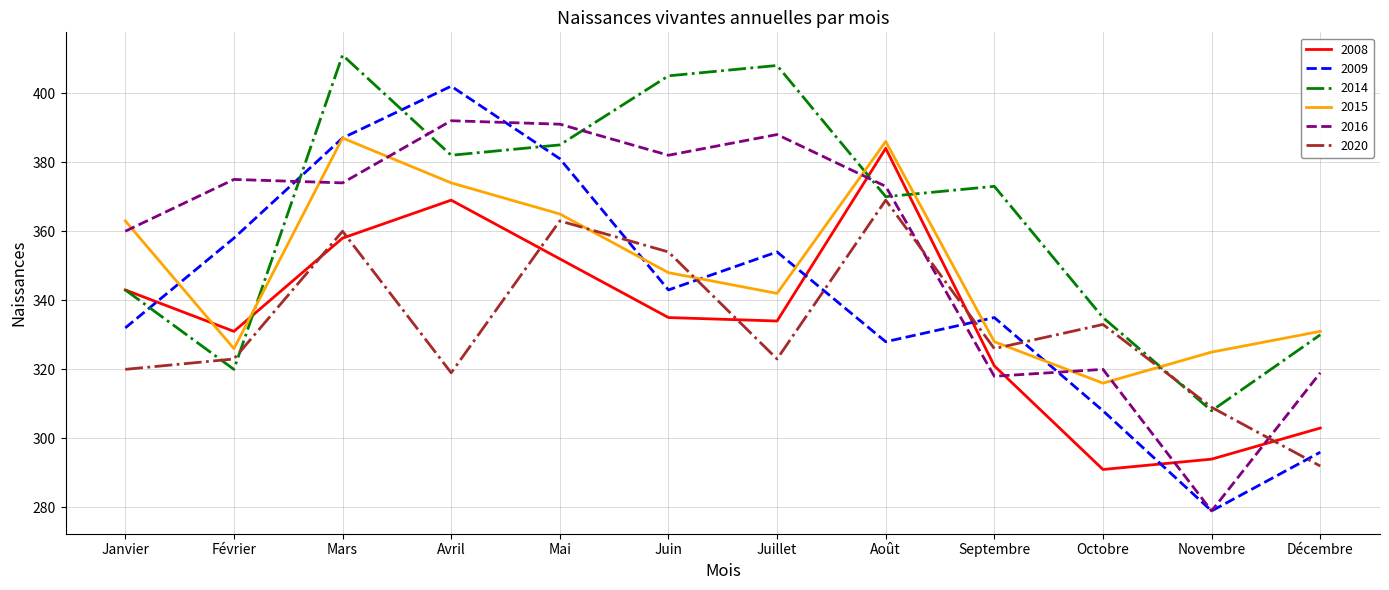

Reading left to right, what are all the values shown in this chart?

2008: 343	331	358	369	352	335	334	384	321	291	294	303
2009: 332	358	387	402	381	343	354	328	335	308	279	296
2014: 343	320	411	382	385	405	408	370	373	335	308	330
2015: 363	326	387	374	365	348	342	386	328	316	325	331
2016: 360	375	374	392	391	382	388	373	318	320	279	319
2020: 320	323	360	319	363	354	323	369	326	333	309	292